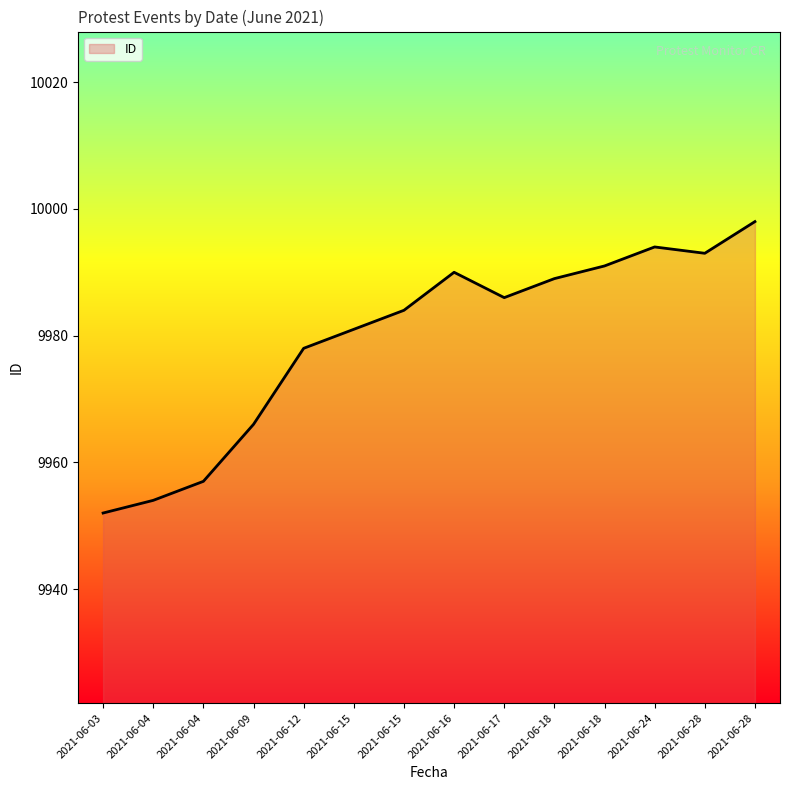

True or false: the data has more than 0 interior local peaks.

True